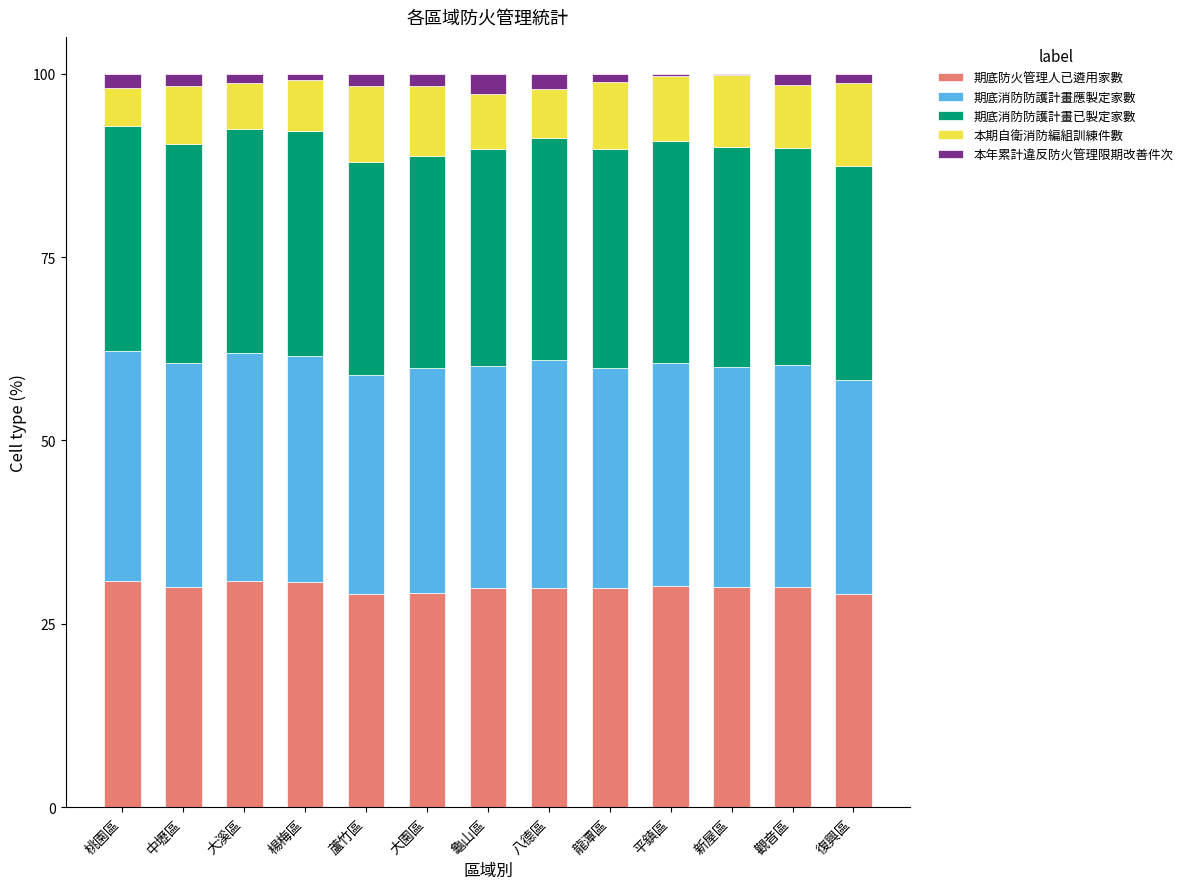

What is the maximum value for 期底防火管理人已遴用家數?

30.9